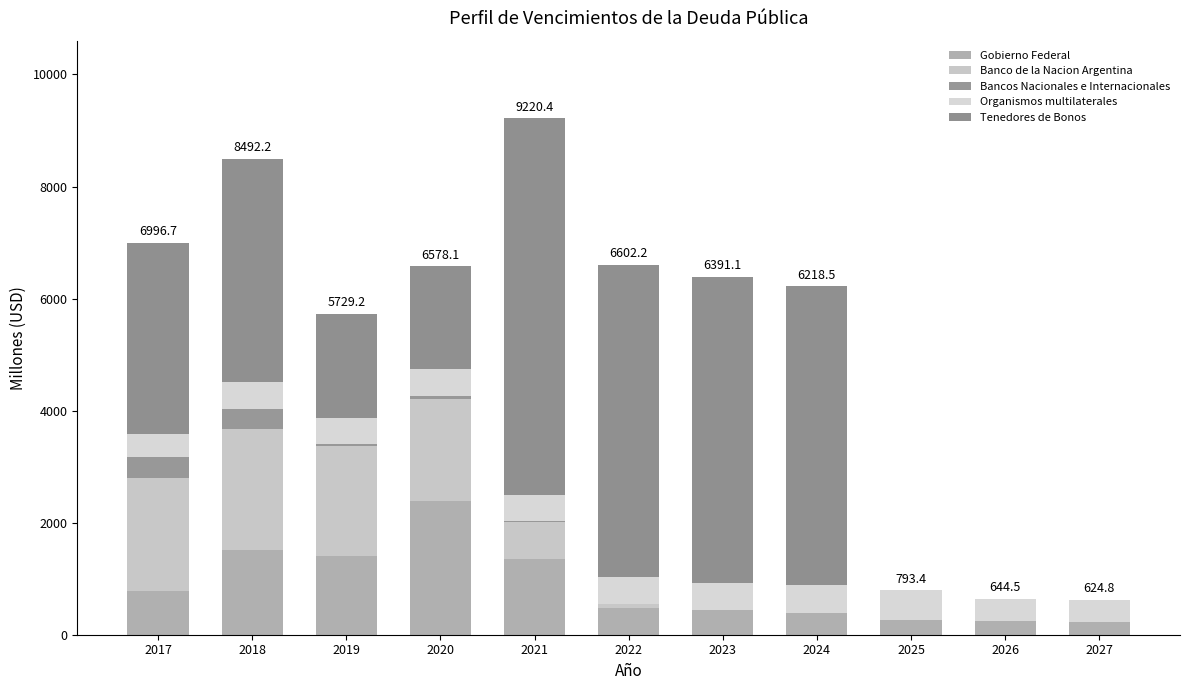

How many series are shown in this chart?

5